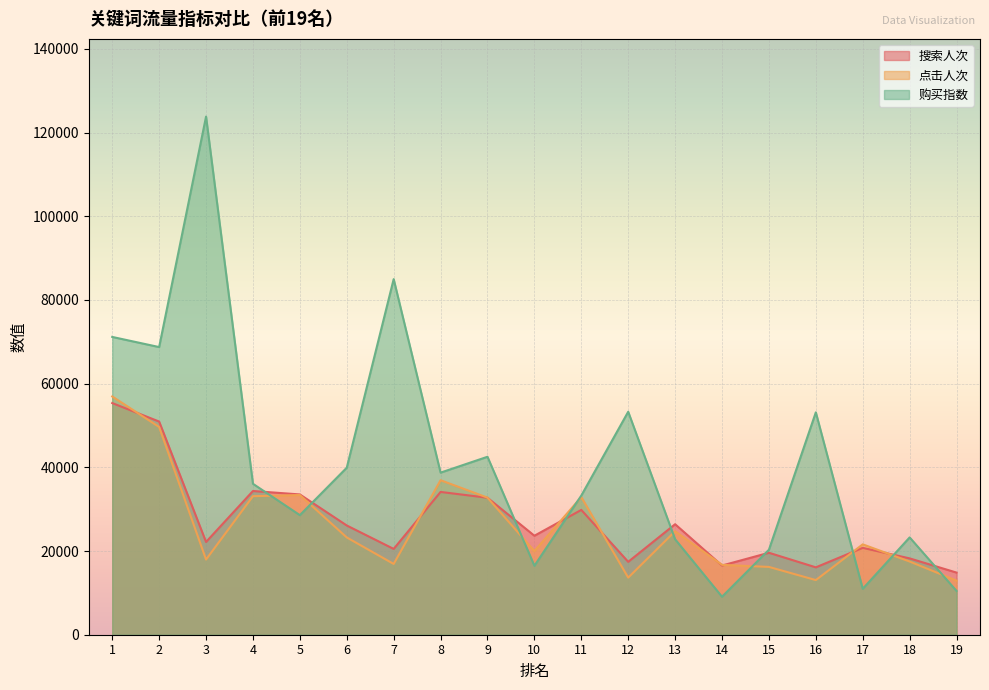

How many intersections are there between 购买指数 and 搜索人次?

9